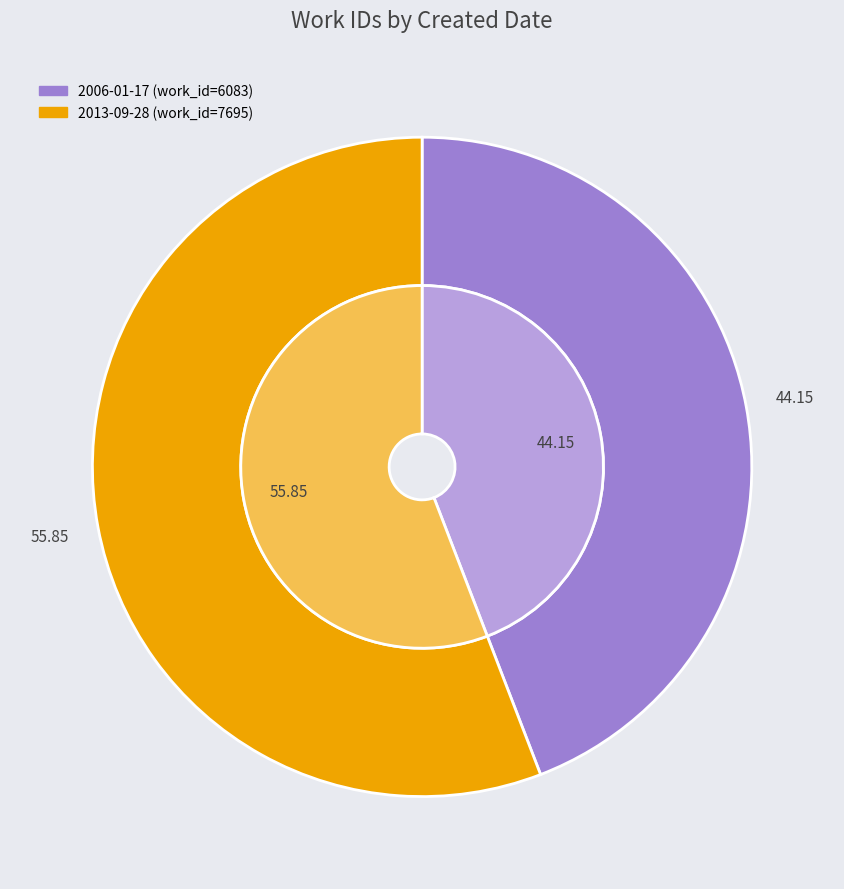

To the nearest percent, what is the difference between the 2006-01-17 and 2013-09-28 slice percentages?

12%